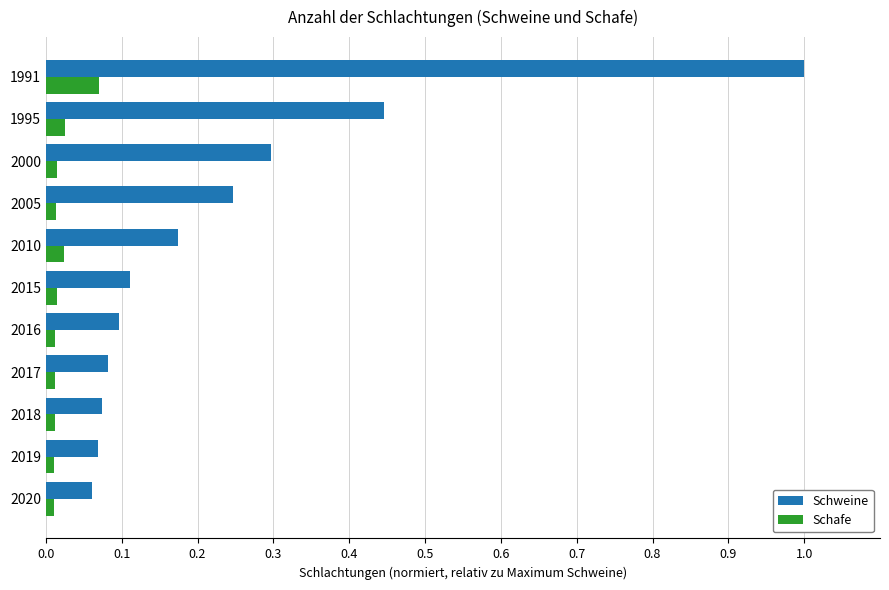

Which series changed the most between 2016 and 1995?

Schweine